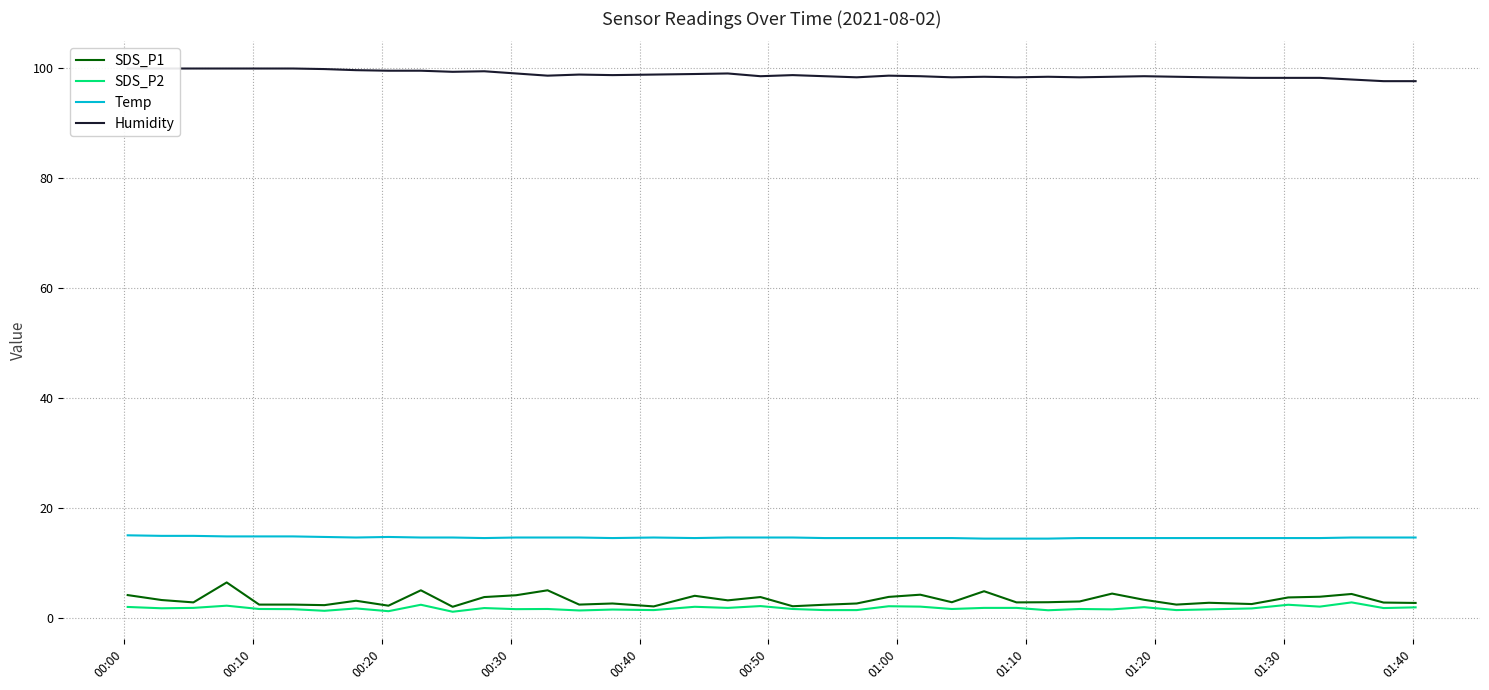

What is the maximum value for Temp?

15.0